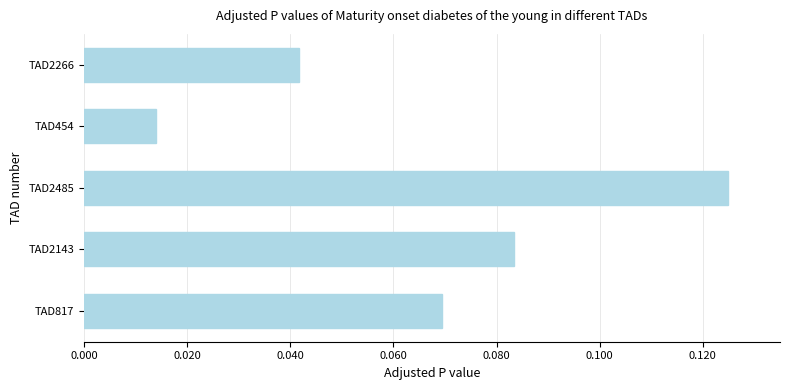

Where is the data nearest to the value 0?

TAD454